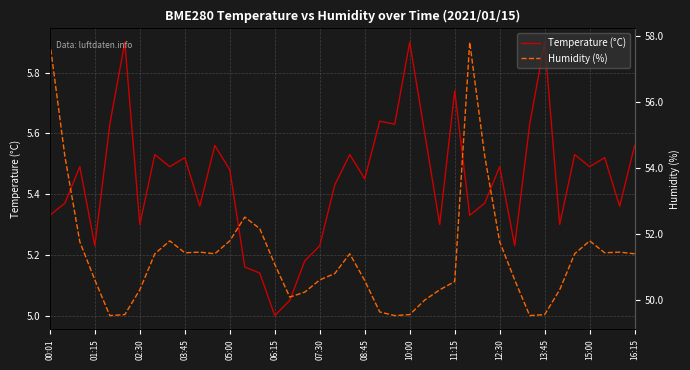

What is the highest value of the Temperature (°C) series?

5.9